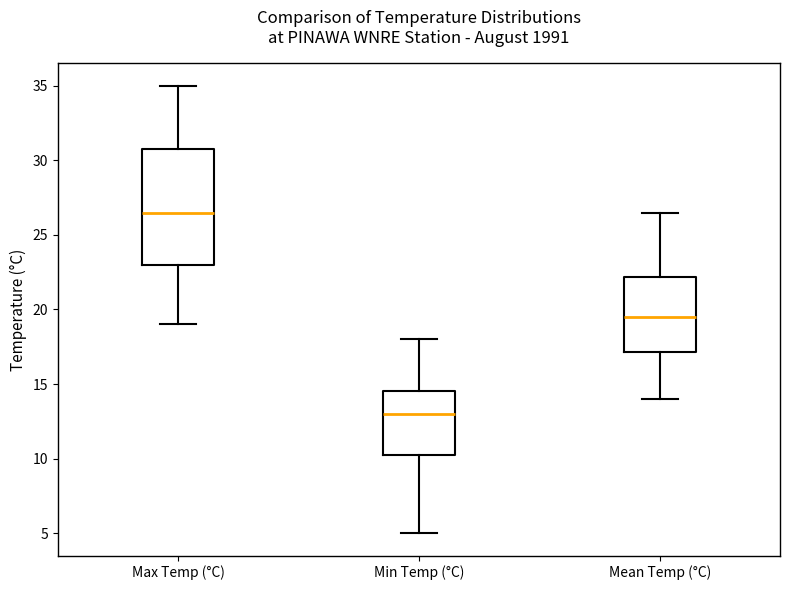

Which box has the highest median line?

Max Temp (°C)